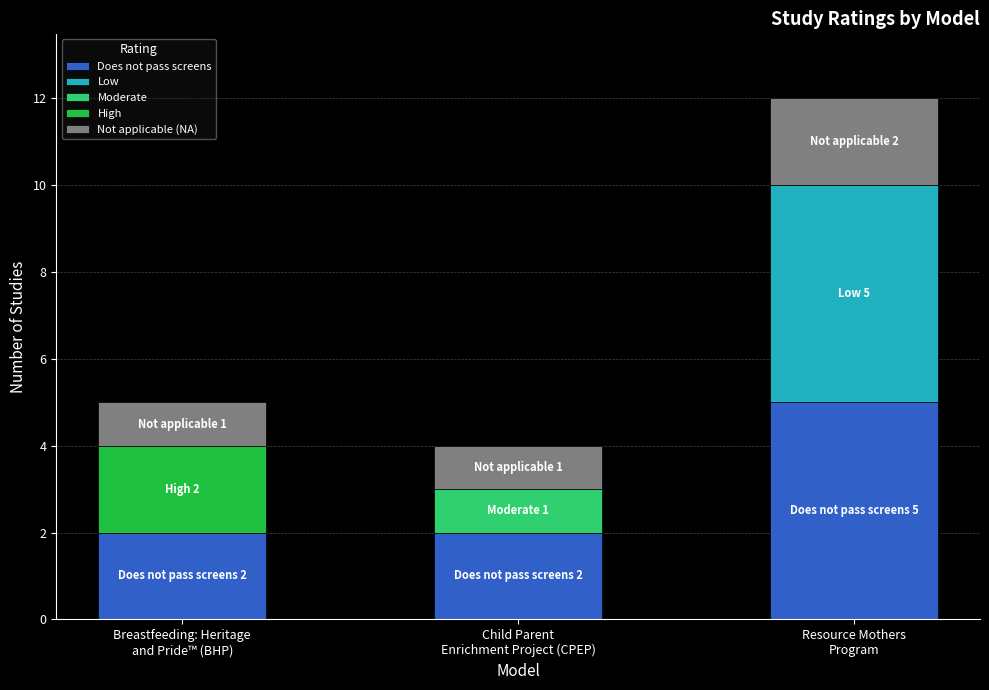

What is the sum of all Does not pass screens values?

9